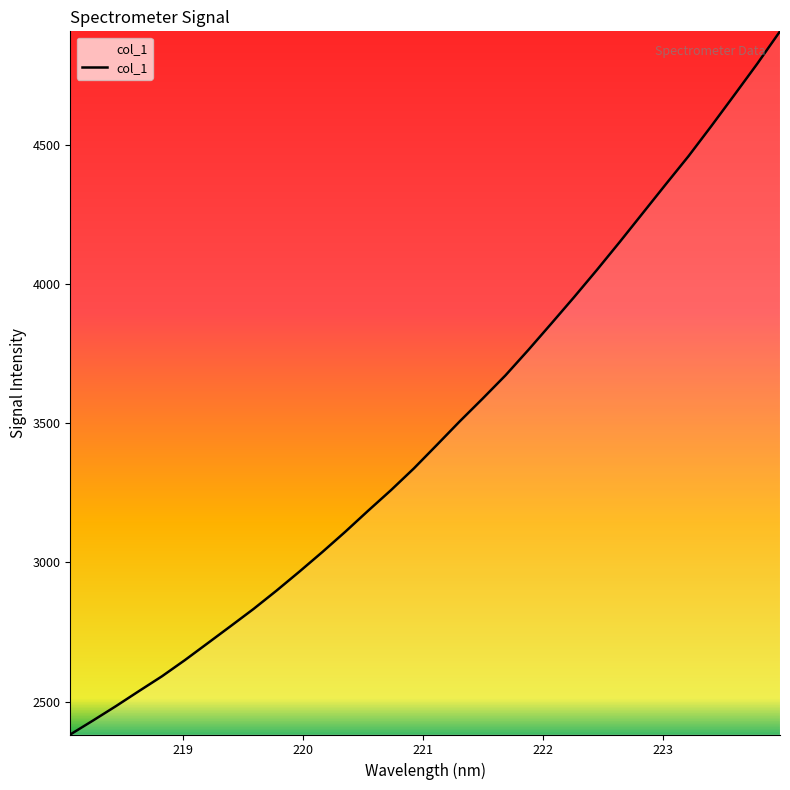

What is the difference between the maximum and minimum values?

2527.2